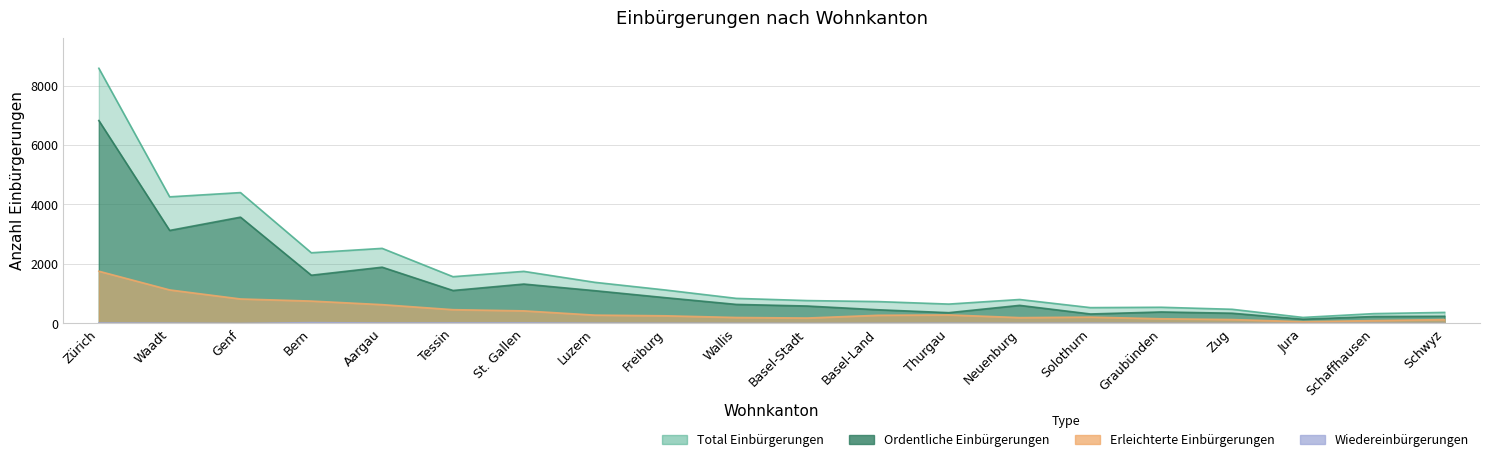

Does the chart have visible grid lines?

Yes